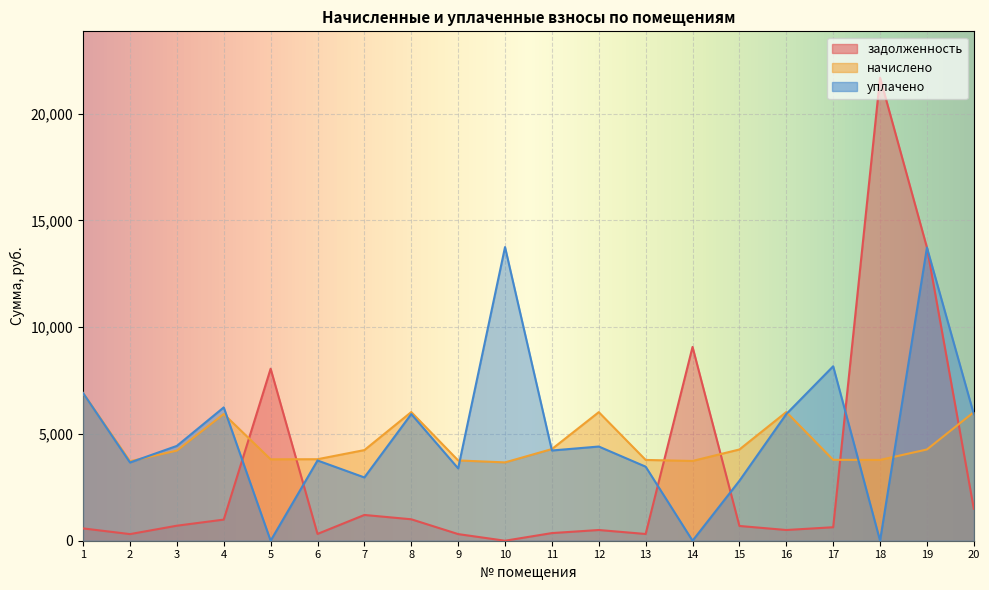

How many times do начислено and задолженность cross each other?

6